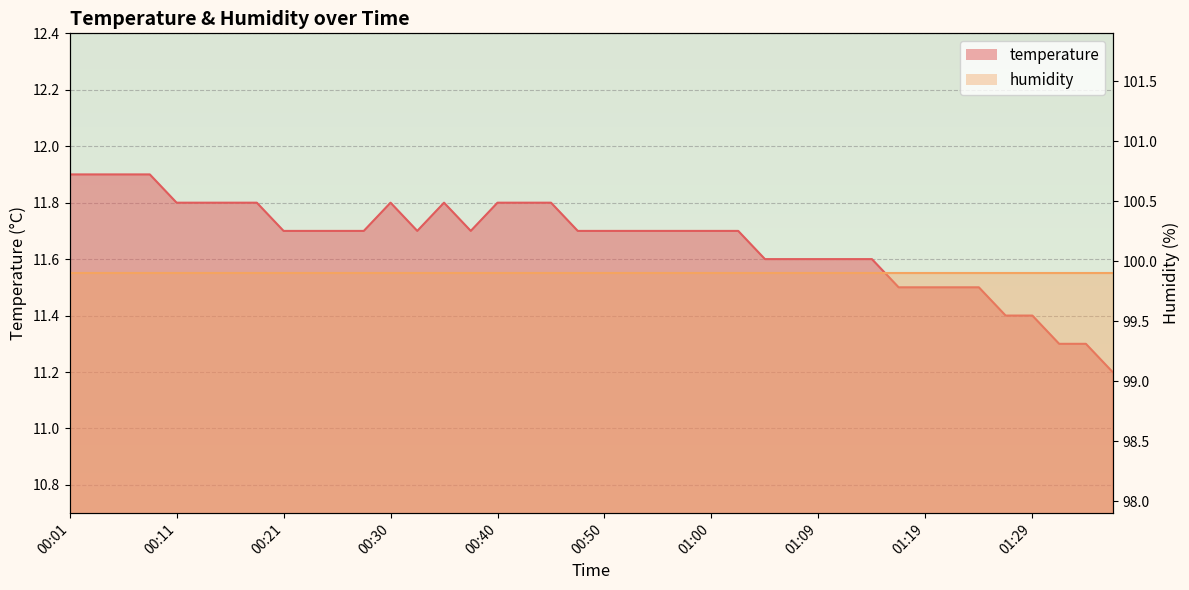

True or false: the data shows 11.8 at 00:40.

True